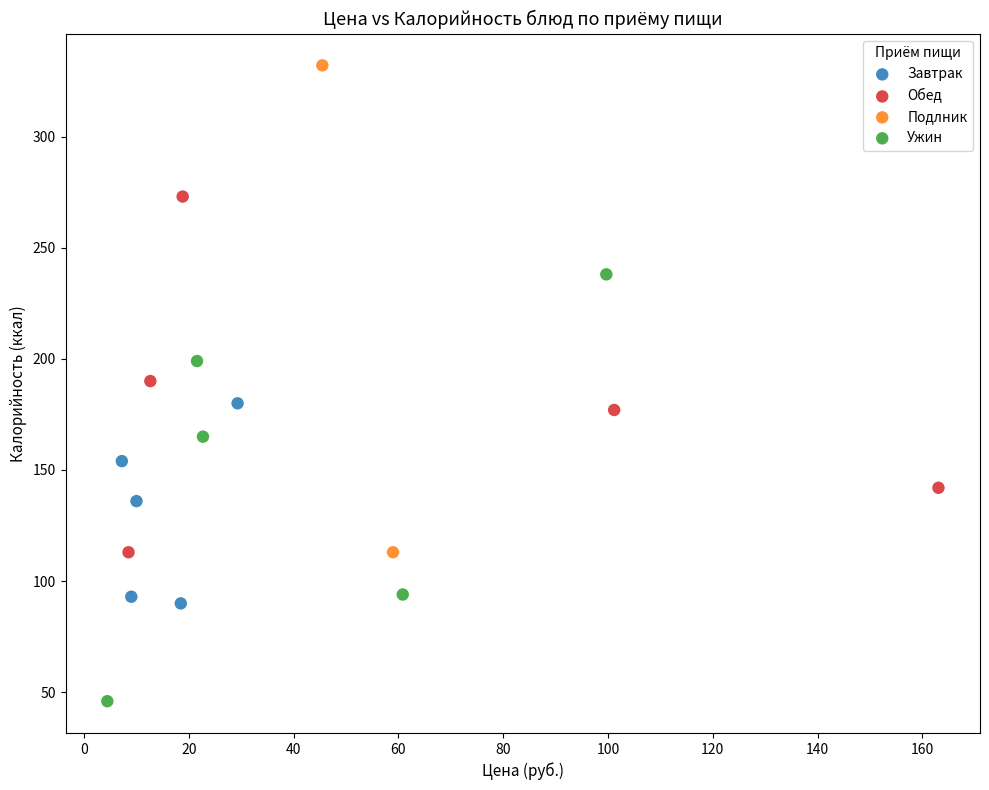

What are all the series names shown in the legend?

Завтрак, Обед, Подлник, Ужин